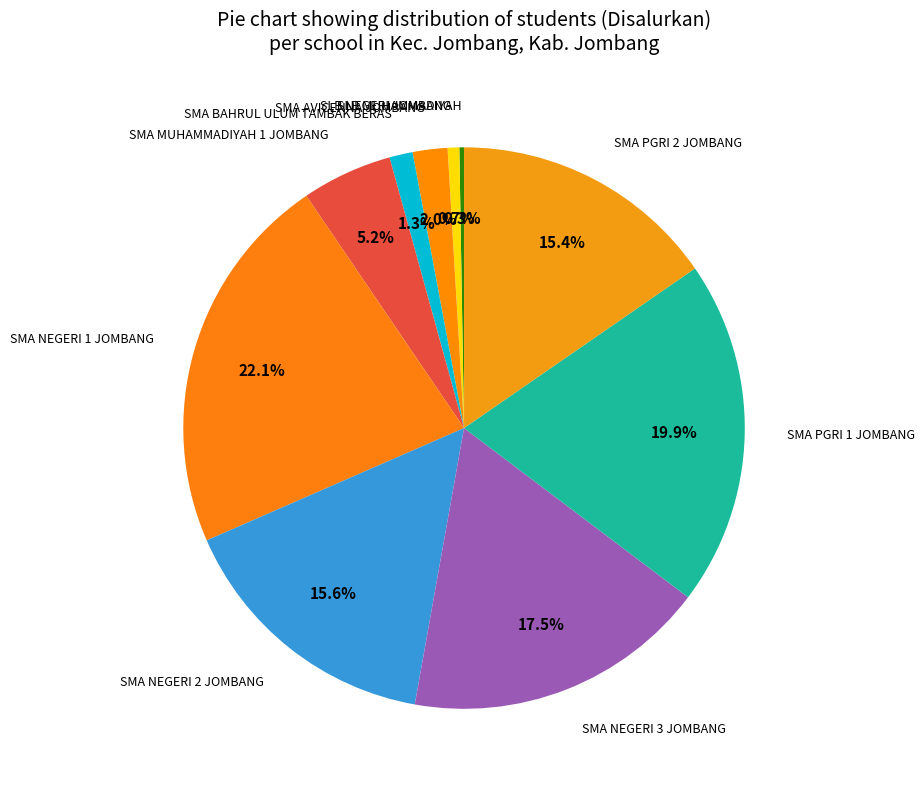

Approximately how many times larger is the value at SMA AVICENNA JOMBANG compared to SMA MUHAMMADIYAH 1 JOMBANG?

0.4